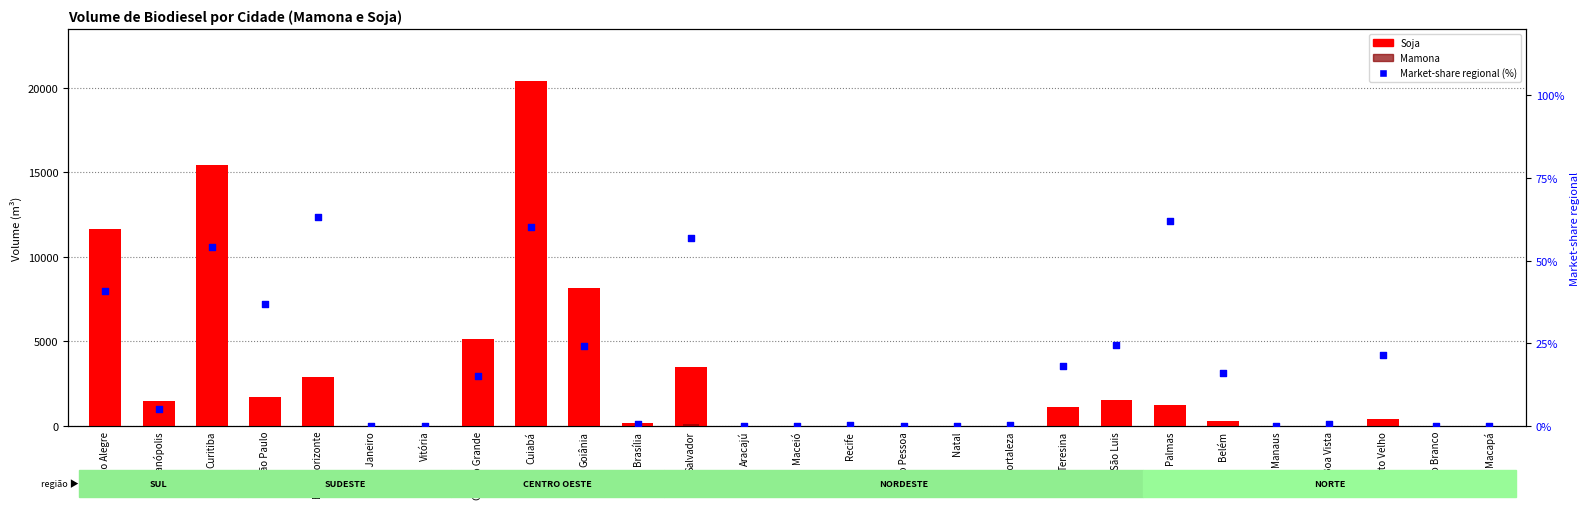

What are all the series names shown in the legend?

Soja, Mamona, Market-share regional (%)